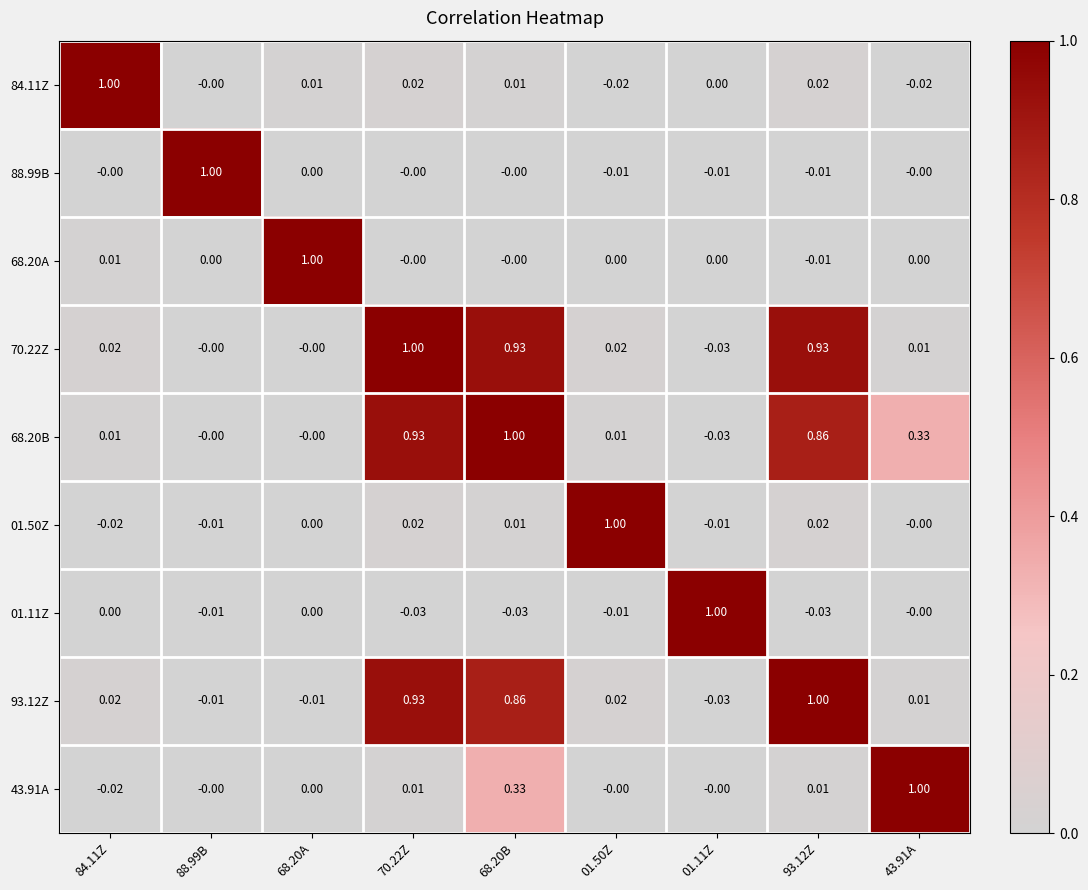

Count the number of categories in the chart.

9